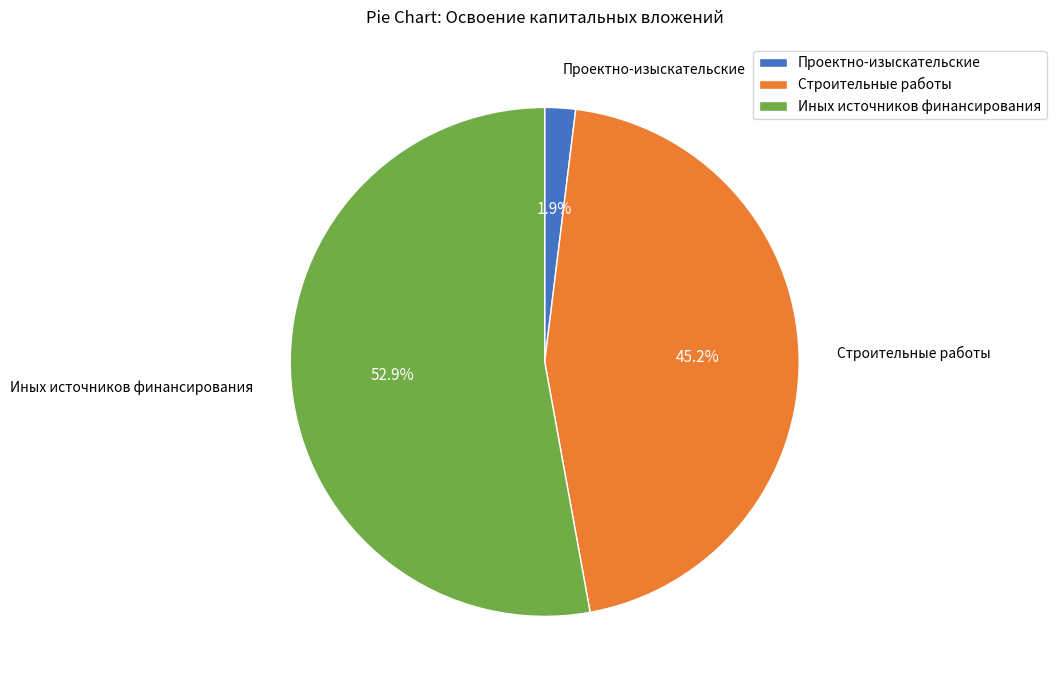

Rank the categories by value from highest to lowest.

Иных источников финансирования, Строительные работы, Проектно-изыскательские